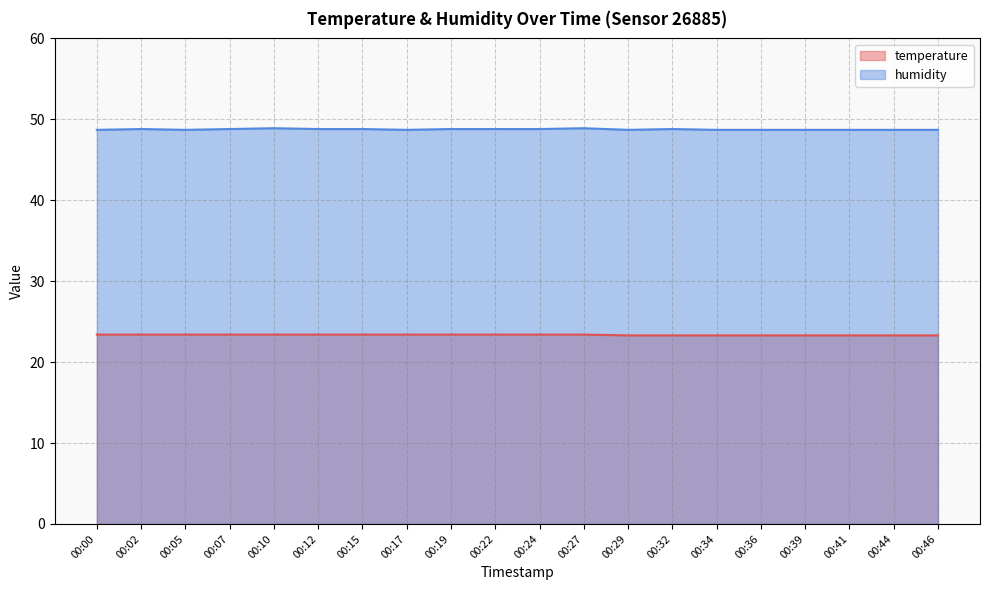

What is the difference between the highest and lowest values at 00:44?

25.4